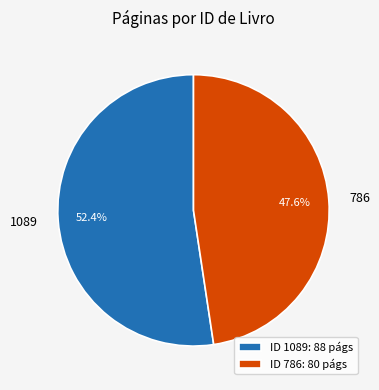

True or false: 1089 accounts for 52% of the total.

True